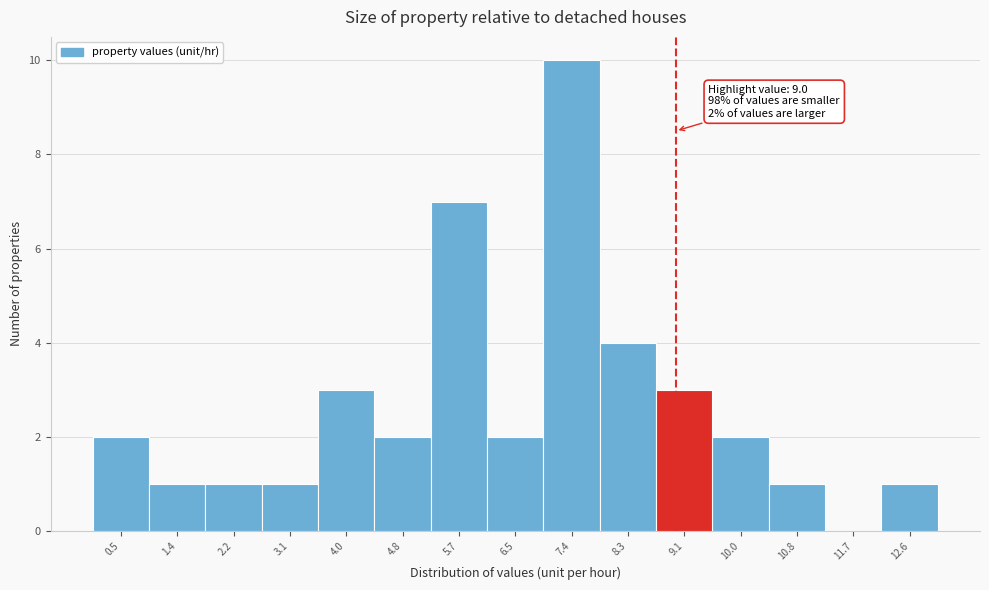

Over which range of the x-axis is the bar tallest?

6.98 to 7.84